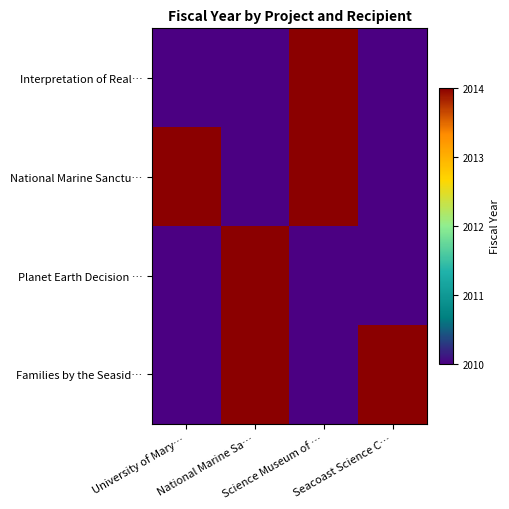

Reading right to left, transcribe all the data shown in this chart.

Interpretation of Real…: Seacoast Science C…=2010	Science Museum of …=2014	National Marine Sa…=2010	University of Mary…=2010
National Marine Sanctu…: Seacoast Science C…=2010	Science Museum of …=2014	National Marine Sa…=2010	University of Mary…=2014
Planet Earth Decision …: Seacoast Science C…=2010	Science Museum of …=2010	National Marine Sa…=2014	University of Mary…=2010
Families by the Seasid…: Seacoast Science C…=2014	Science Museum of …=2010	National Marine Sa…=2014	University of Mary…=2010